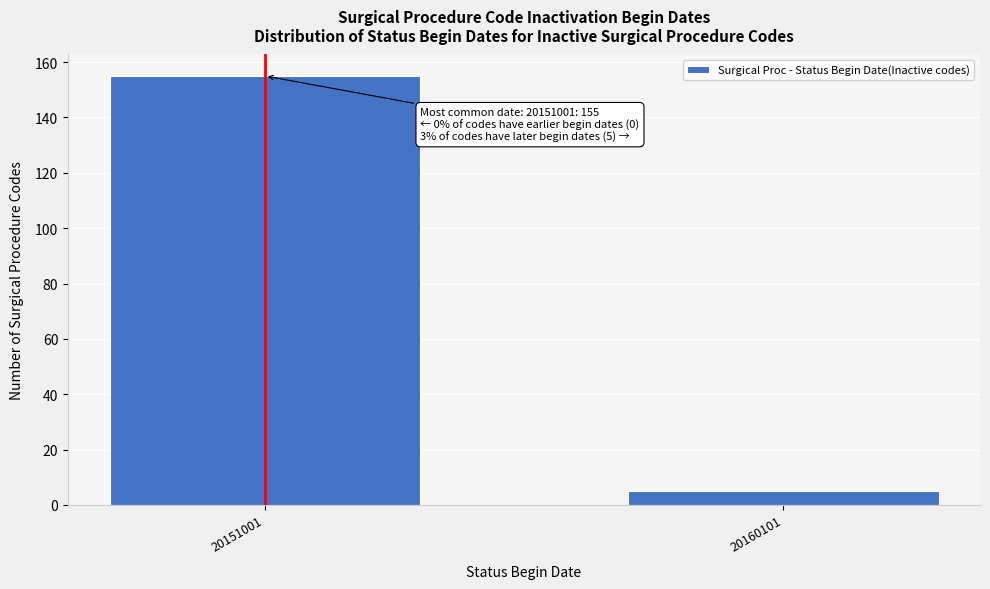

Reading left to right, list all the values displayed in this chart.

20151001=155	20160101=5